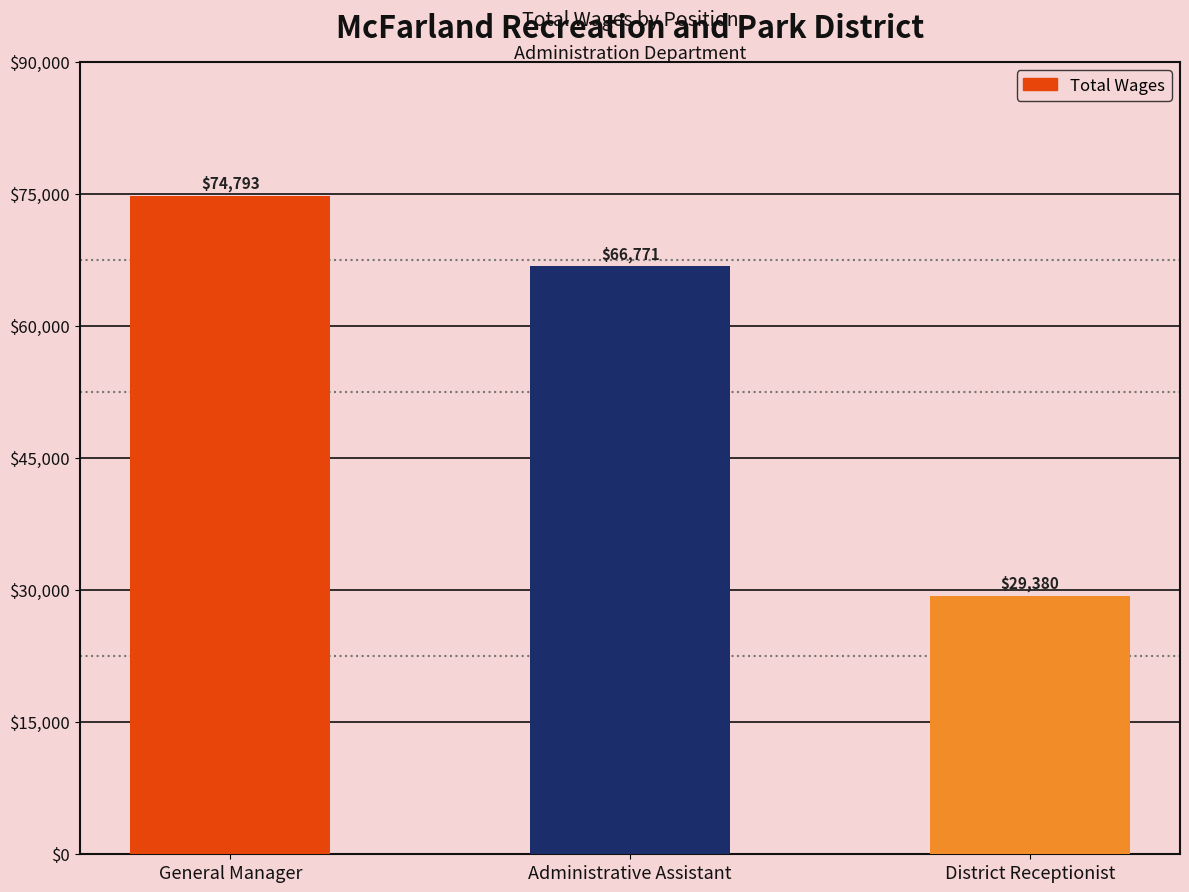

How many bars are there in total?

3